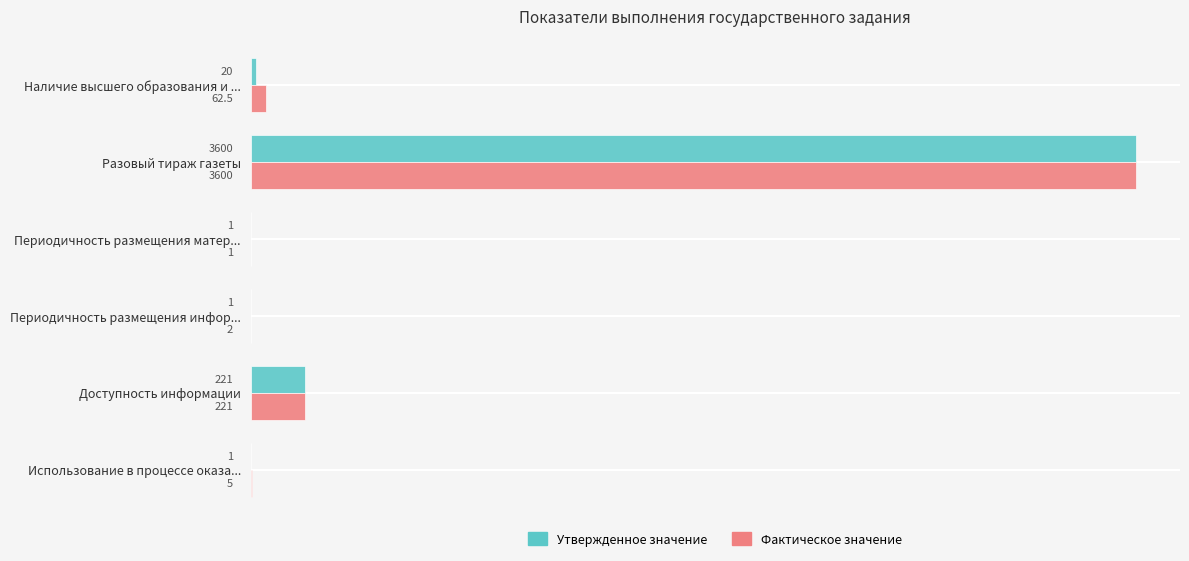

What is the average value of the Фактическое значение series?

648.6